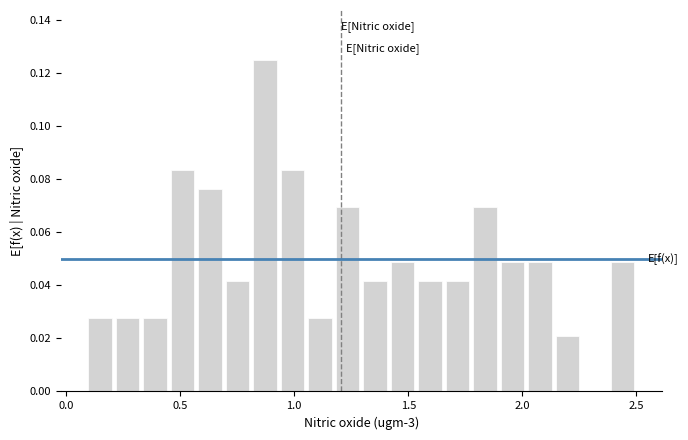

Around what value on the x-axis is the tallest bar? Give the approximate position of its centre, as read against the axis.

0.85